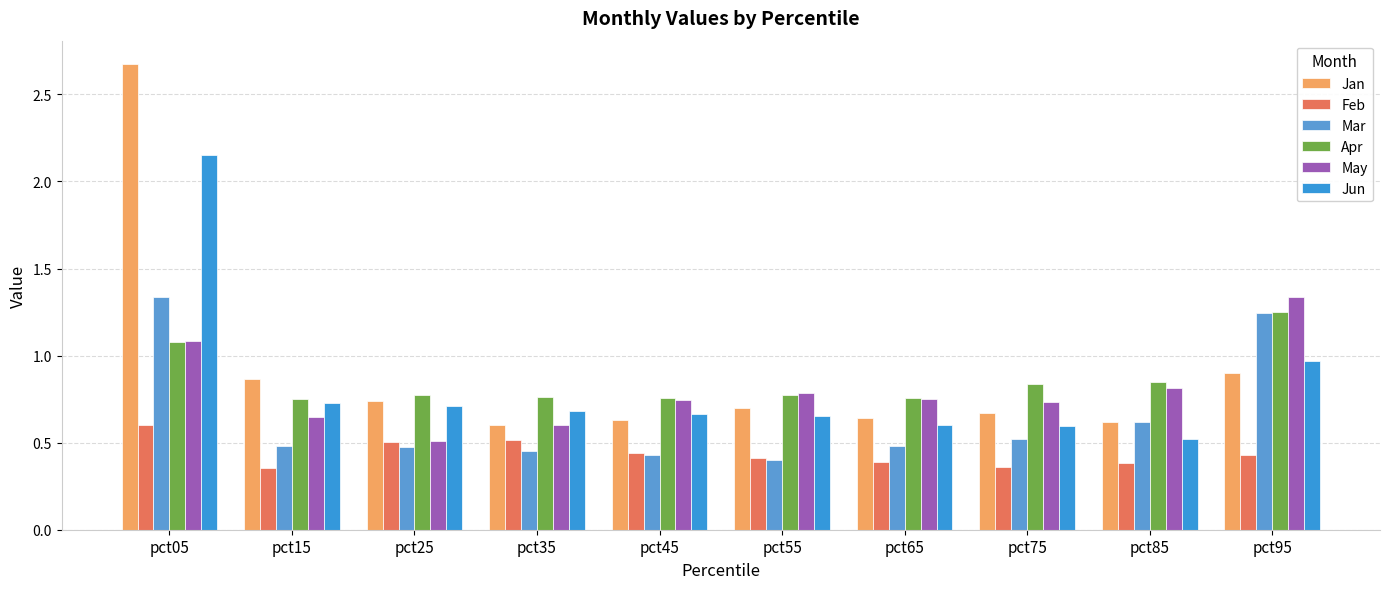

How many bars are there in each group?

6